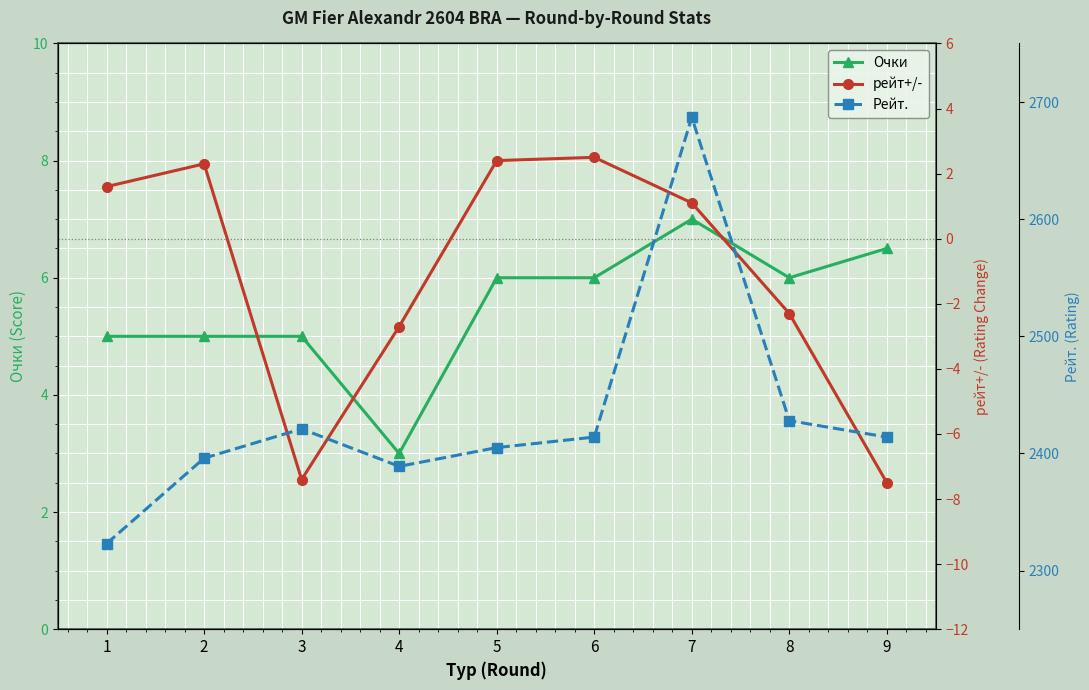

Which category has the lowest value across all series?

9